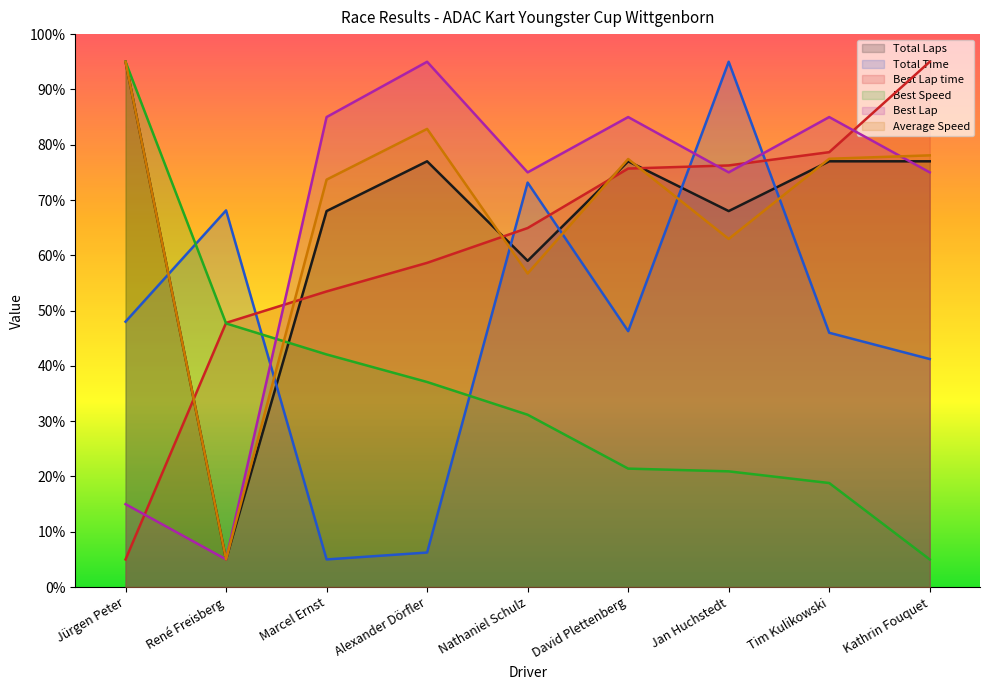

At which label is Average Speed closest to 50?

Nathaniel Schulz